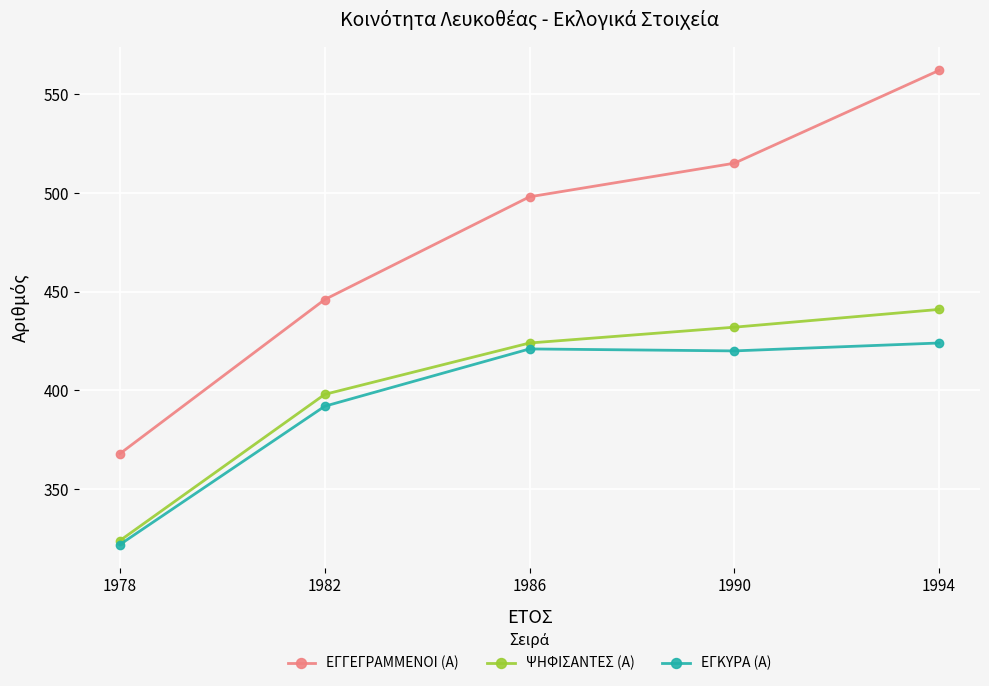

Which series has the widest spread of values?

ΕΓΓΕΓΡΑΜΜΕΝΟΙ (Α)